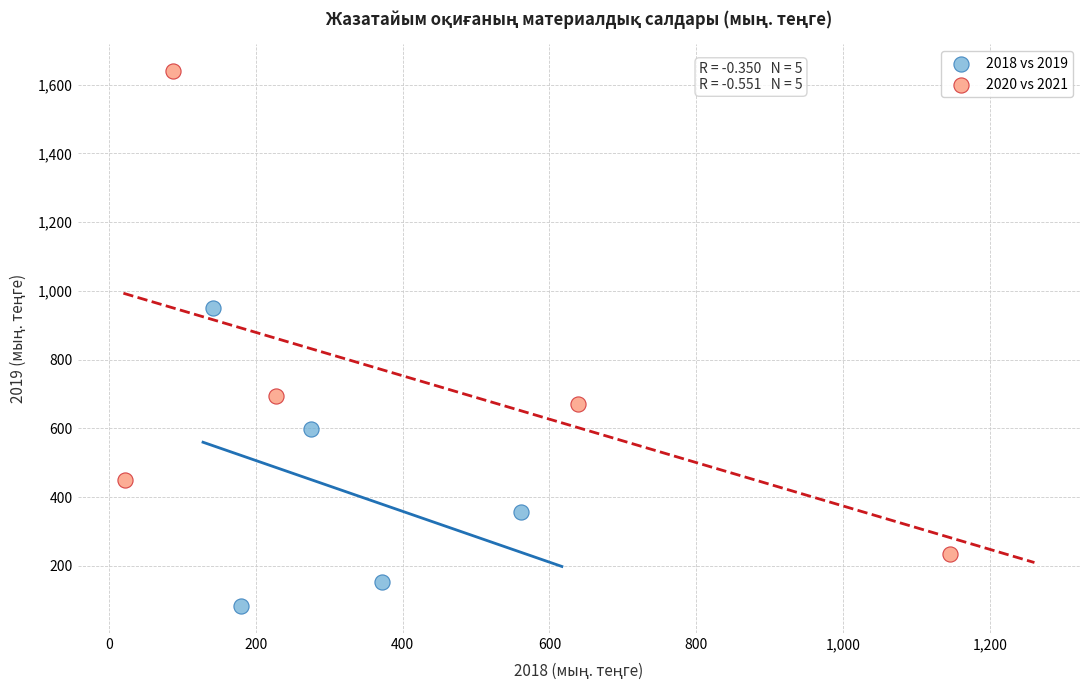

Which series reaches the maximum Y coordinate?

2020 vs 2021